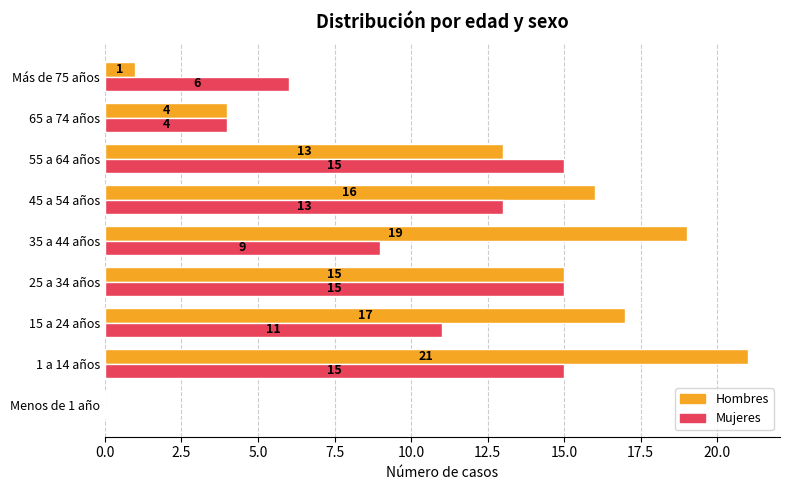

True or false: Mujeres has a value of 13 at 45 a 54 años.

True